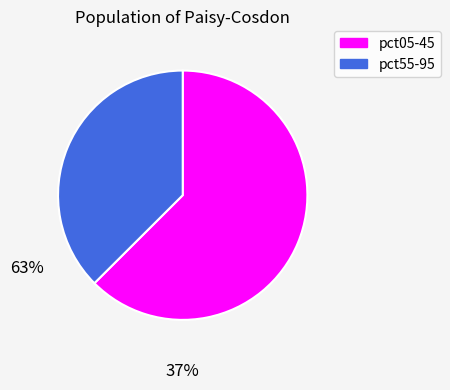

Does any single category account for the majority?

Yes